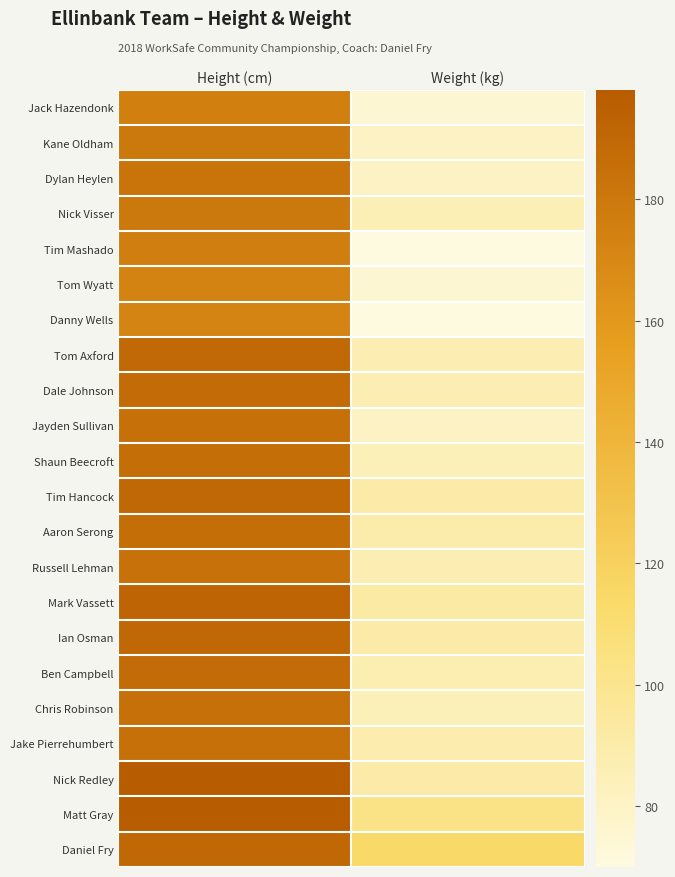

Reading left to right, extract all data points from this chart.

Jack Hazendonk: Height (cm)=175	Weight (kg)=75
Kane Oldham: Height (cm)=180	Weight (kg)=80
Dylan Heylen: Height (cm)=182	Weight (kg)=80
Nick Visser: Height (cm)=180	Weight (kg)=85
Tim Mashado: Height (cm)=176	Weight (kg)=70
Tom Wyatt: Height (cm)=173	Weight (kg)=75
Danny Wells: Height (cm)=172	Weight (kg)=70
Tom Axford: Height (cm)=189	Weight (kg)=86
Dale Johnson: Height (cm)=188	Weight (kg)=86
Jayden Sullivan: Height (cm)=185	Weight (kg)=80
Shaun Beecroft: Height (cm)=186	Weight (kg)=84
Tim Hancock: Height (cm)=190	Weight (kg)=90
Aaron Serong: Height (cm)=186	Weight (kg)=89
Russell Lehman: Height (cm)=184	Weight (kg)=86
Mark Vassett: Height (cm)=192	Weight (kg)=92
Ian Osman: Height (cm)=190	Weight (kg)=90
Ben Campbell: Height (cm)=188	Weight (kg)=87
Chris Robinson: Height (cm)=185	Weight (kg)=84
Jake Pierrehumbert: Height (cm)=185	Weight (kg)=88
Nick Redley: Height (cm)=198	Weight (kg)=90
Matt Gray: Height (cm)=197	Weight (kg)=102
Daniel Fry: Height (cm)=190	Weight (kg)=114